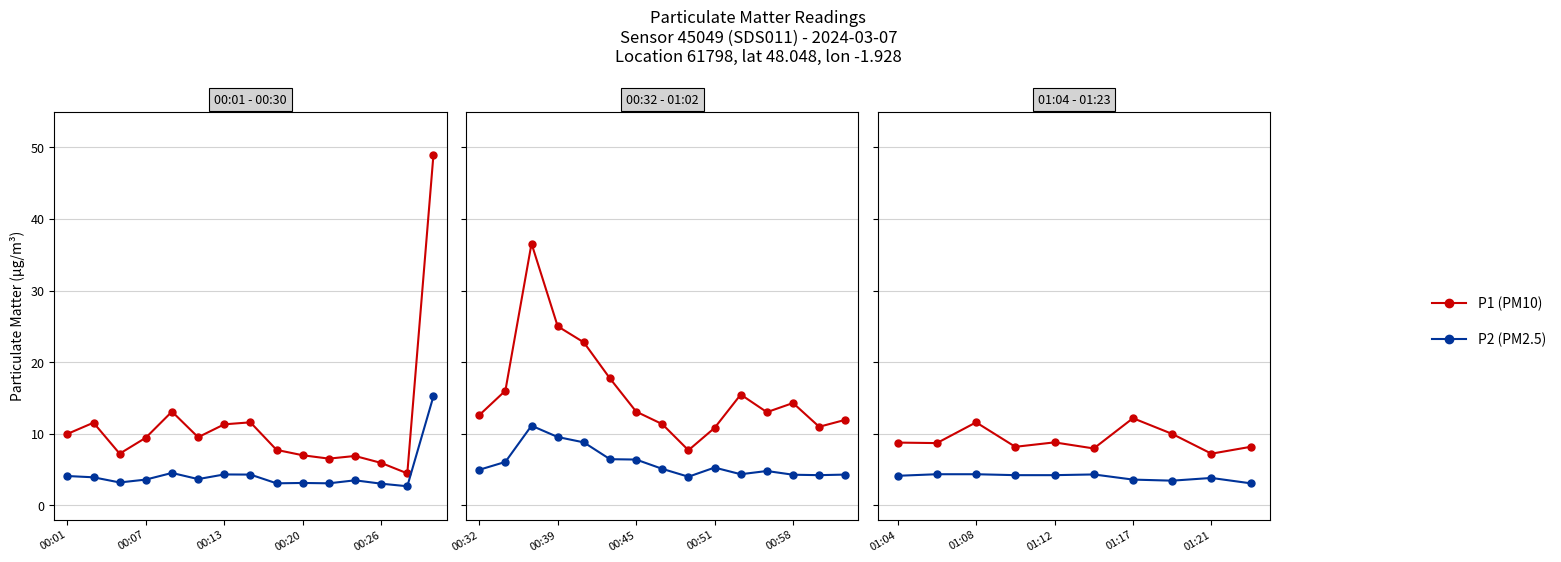

Does the chart have visible grid lines?

Yes